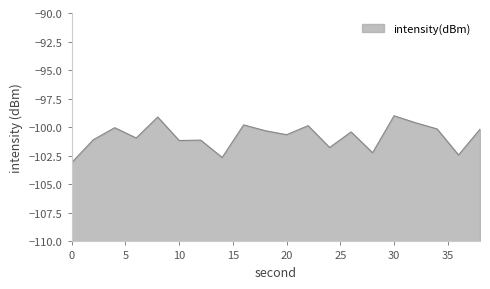

At which label is the value closest to -101?

6